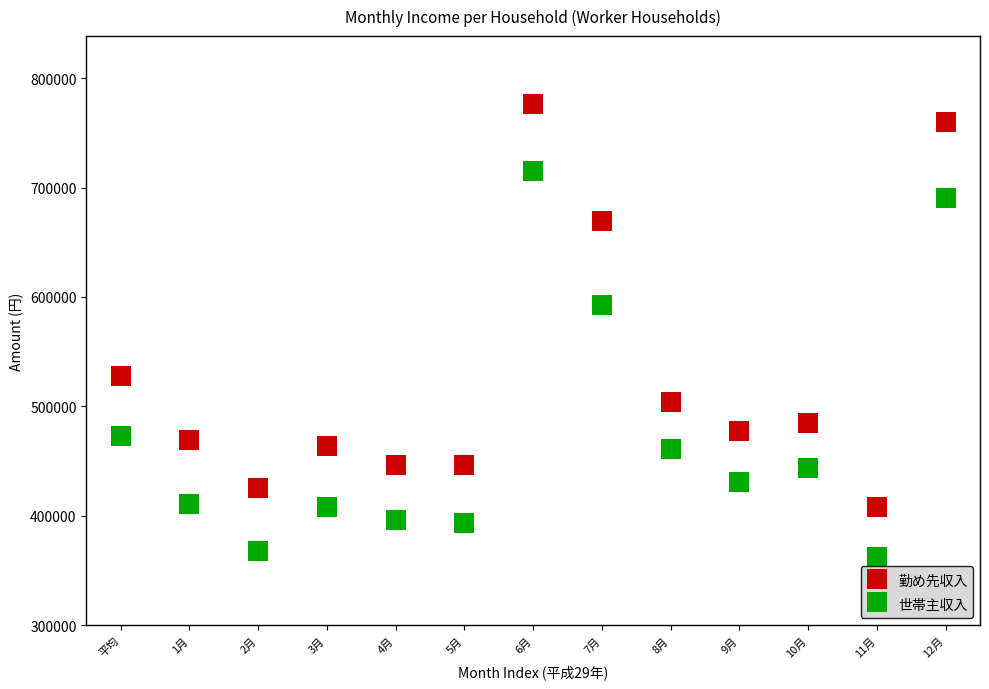

Which series reaches the maximum Y coordinate?

勤め先収入